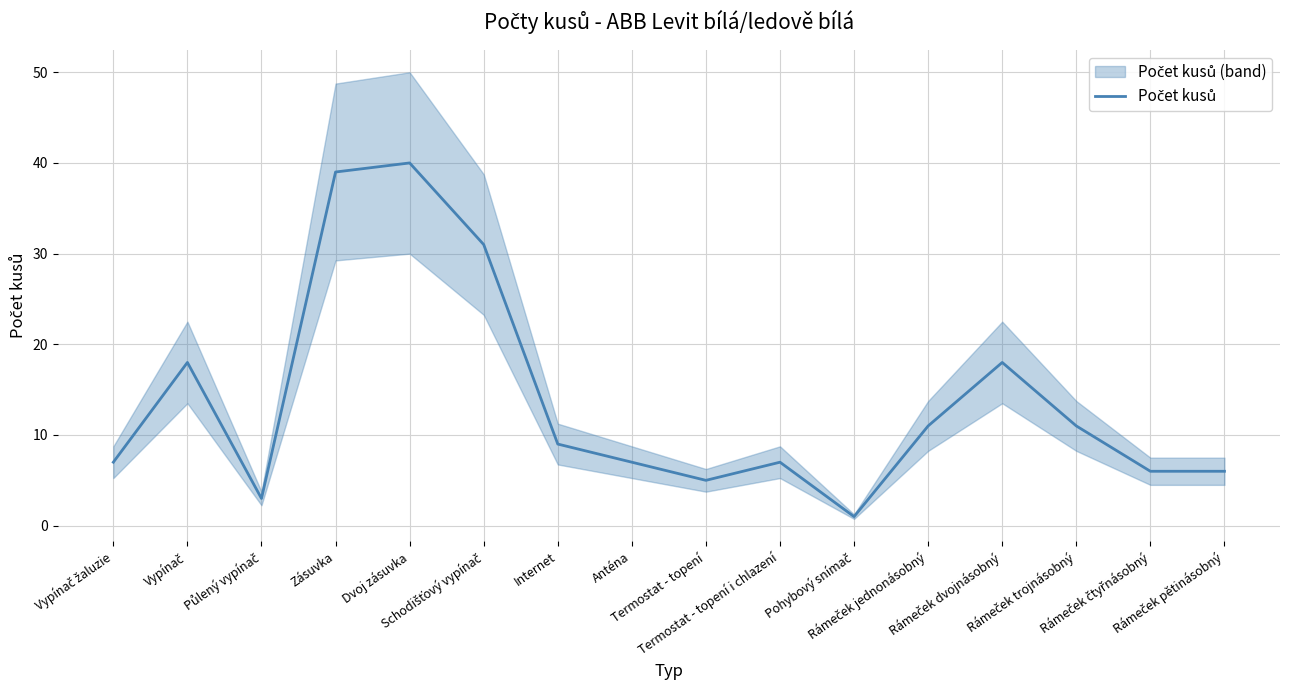

Where does the data first go above 9?

Vypínač